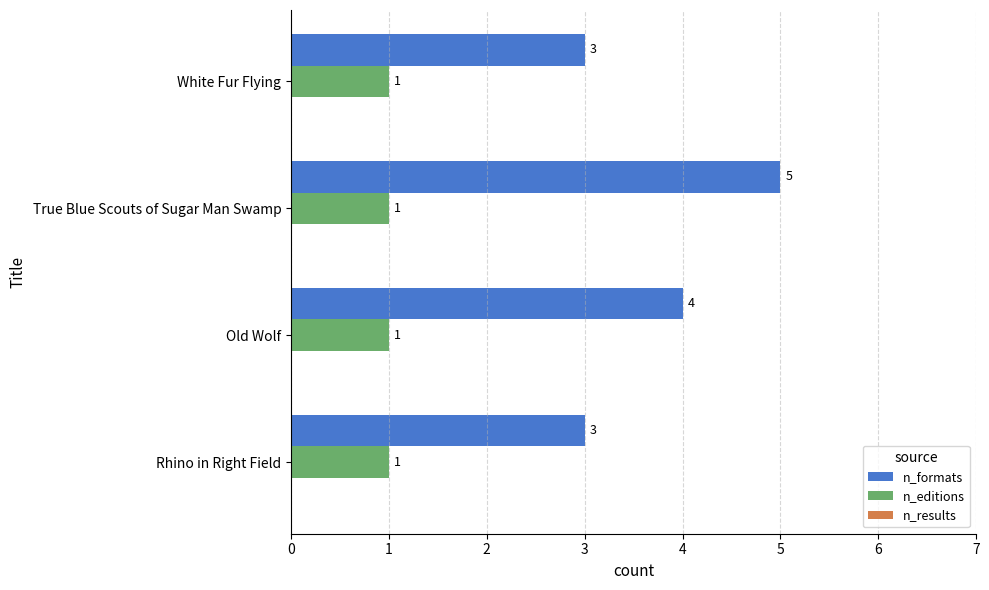

At which category is the sum across all series the highest?

True Blue Scouts of Sugar Man Swamp